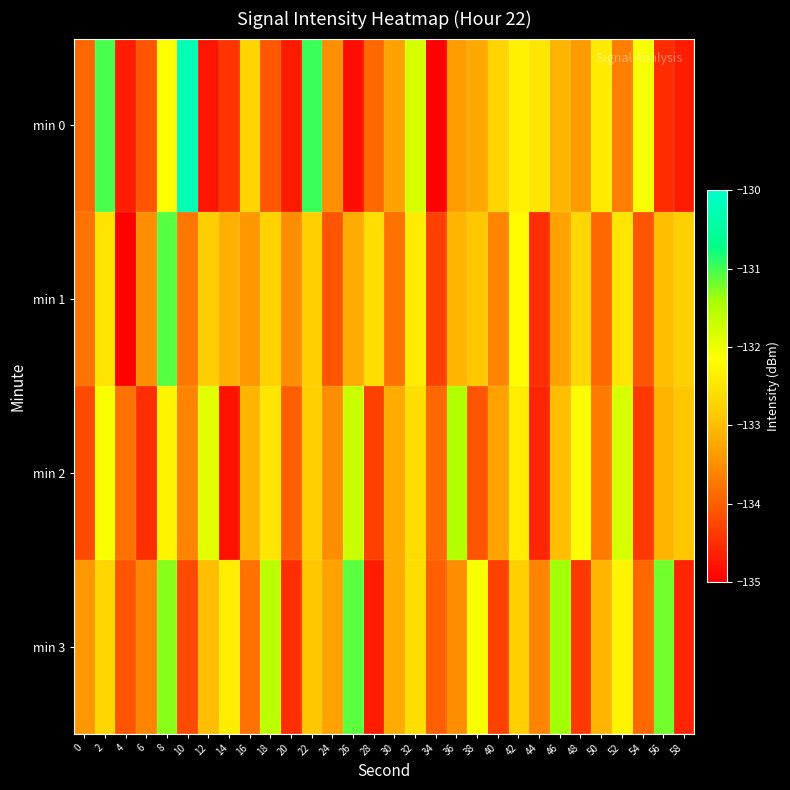

Reading left to right, list all the values displayed in this chart.

min 0: 0=-133.9	2=-131.0	4=-134.7	6=-134.1	8=-132.1	10=-130.2	12=-134.8	14=-134.4	16=-132.7	18=-134.1	20=-134.7	22=-131.0	24=-133.5	26=-134.8	28=-133.9	30=-133.3	32=-131.8	34=-135.0	36=-133.3	38=-133.2	40=-132.7	42=-132.3	44=-132.5	46=-133.1	48=-133.4	50=-132.4	52=-133.7	54=-132.1	56=-134.5	58=-134.7
min 1: 0=-133.8	2=-132.5	4=-135.0	6=-133.5	8=-131.1	10=-133.7	12=-132.8	14=-133.1	16=-133.4	18=-132.8	20=-133.5	22=-132.8	24=-134.1	26=-133.2	28=-132.6	30=-133.8	32=-132.4	34=-134.3	36=-133.1	38=-132.9	40=-133.6	42=-132.2	44=-134.5	46=-133.3	48=-132.7	50=-133.9	52=-132.5	54=-134.1	56=-133.0	58=-132.8
min 2: 0=-134.2	2=-132.1	4=-133.8	6=-134.5	8=-132.3	10=-133.6	12=-131.9	14=-134.8	16=-133.1	18=-132.5	20=-134.0	22=-132.8	24=-133.5	26=-131.7	28=-134.3	30=-133.2	32=-132.6	34=-133.9	36=-131.5	38=-134.1	40=-133.3	42=-132.4	44=-134.6	46=-133.0	48=-132.2	50=-133.7	52=-131.8	54=-134.4	56=-133.1	58=-132.9
min 3: 0=-133.4	2=-132.7	4=-134.1	6=-133.6	8=-131.3	10=-134.2	12=-133.0	14=-132.4	16=-133.8	18=-131.6	20=-134.5	22=-132.9	24=-133.3	26=-131.1	28=-134.7	30=-133.2	32=-132.6	34=-134.0	36=-133.5	38=-132.1	40=-134.3	42=-132.8	44=-133.6	46=-131.4	48=-134.4	50=-133.1	52=-132.3	54=-133.9	56=-131.2	58=-134.6